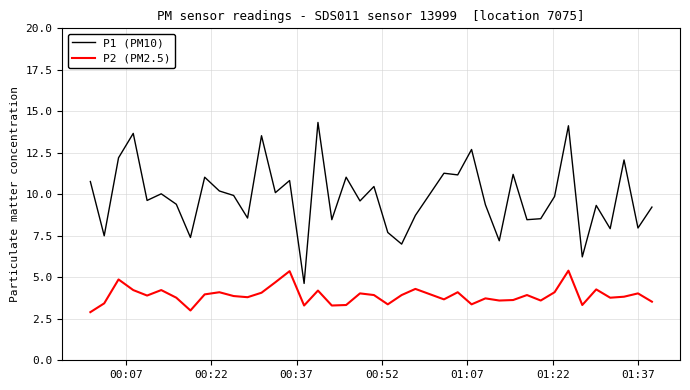

What is the difference between the maximum and minimum values in the P2 (PM2.5) series?

2.5